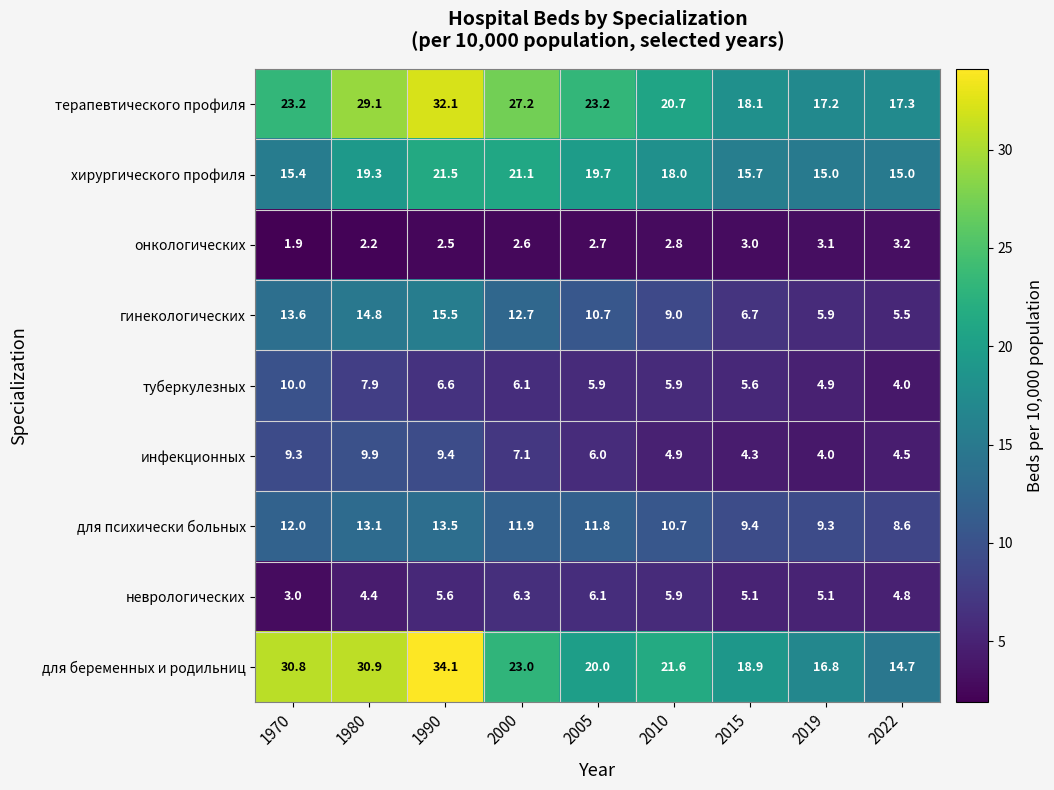

What is the sum of all туберкулезных values?

56.9